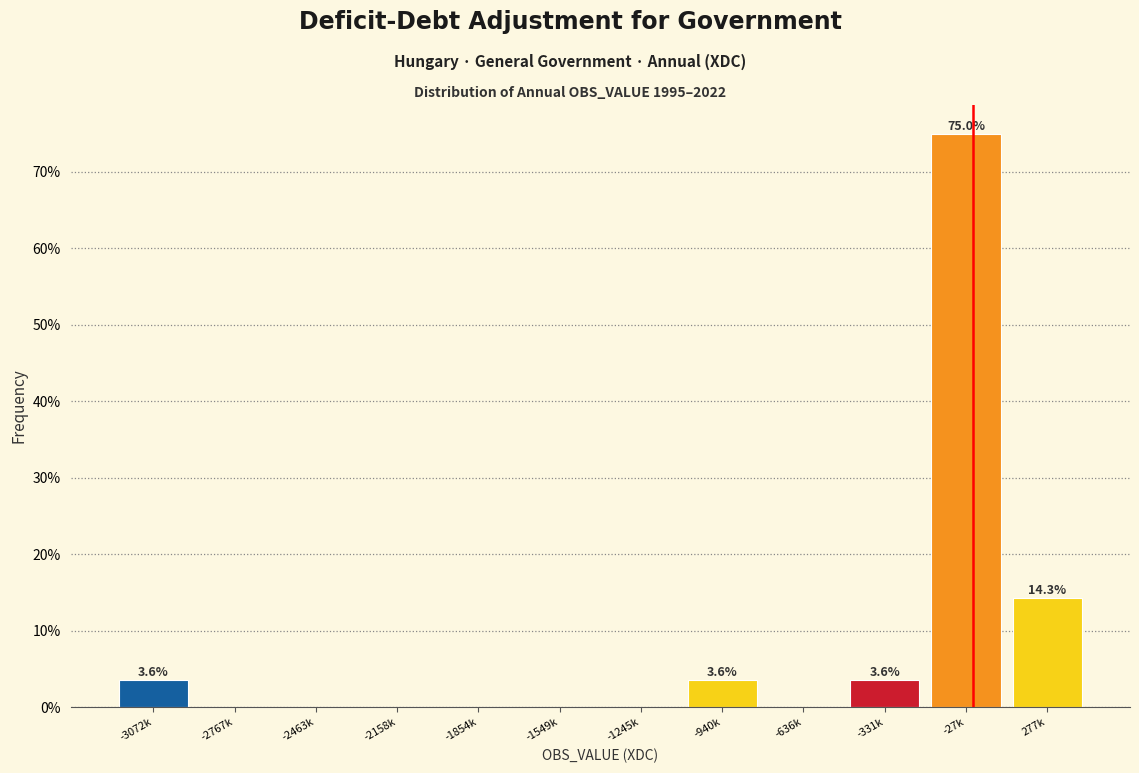

Reading left to right, transcribe all the data shown in this chart.

-3072k=3.6	-2767k=0.0	-2463k=0.0	-2158k=0.0	-1854k=0.0	-1549k=0.0	-1245k=0.0	-940k=3.6	-636k=0.0	-331k=3.6	-27k=75.0	277k=14.3